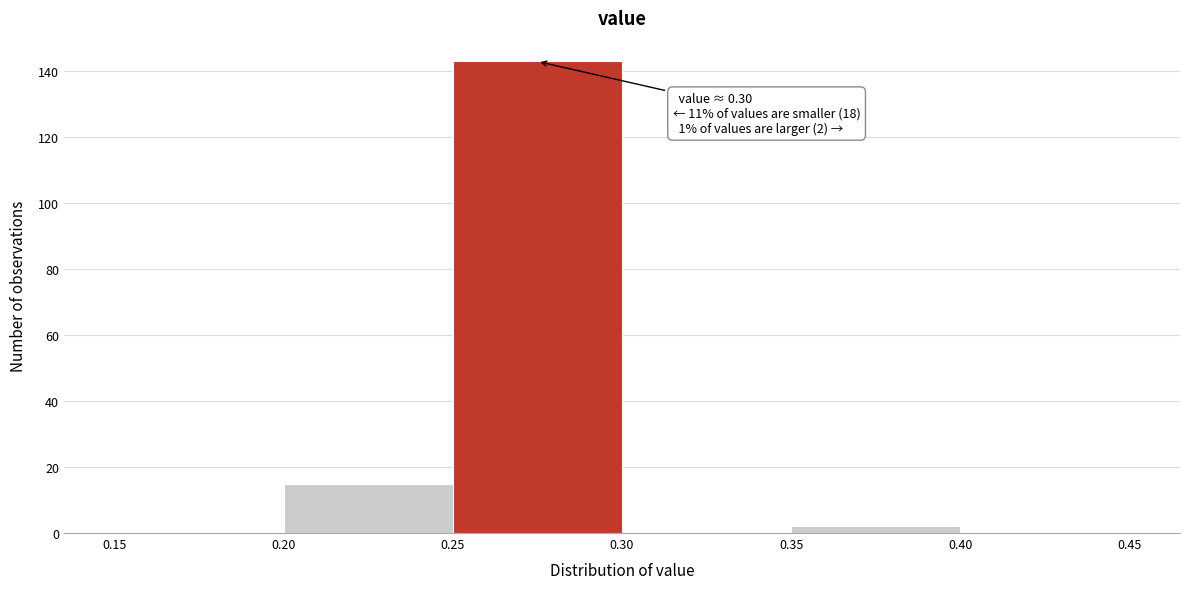

Over which range of the x-axis is the bar tallest?

0.25 to 0.30